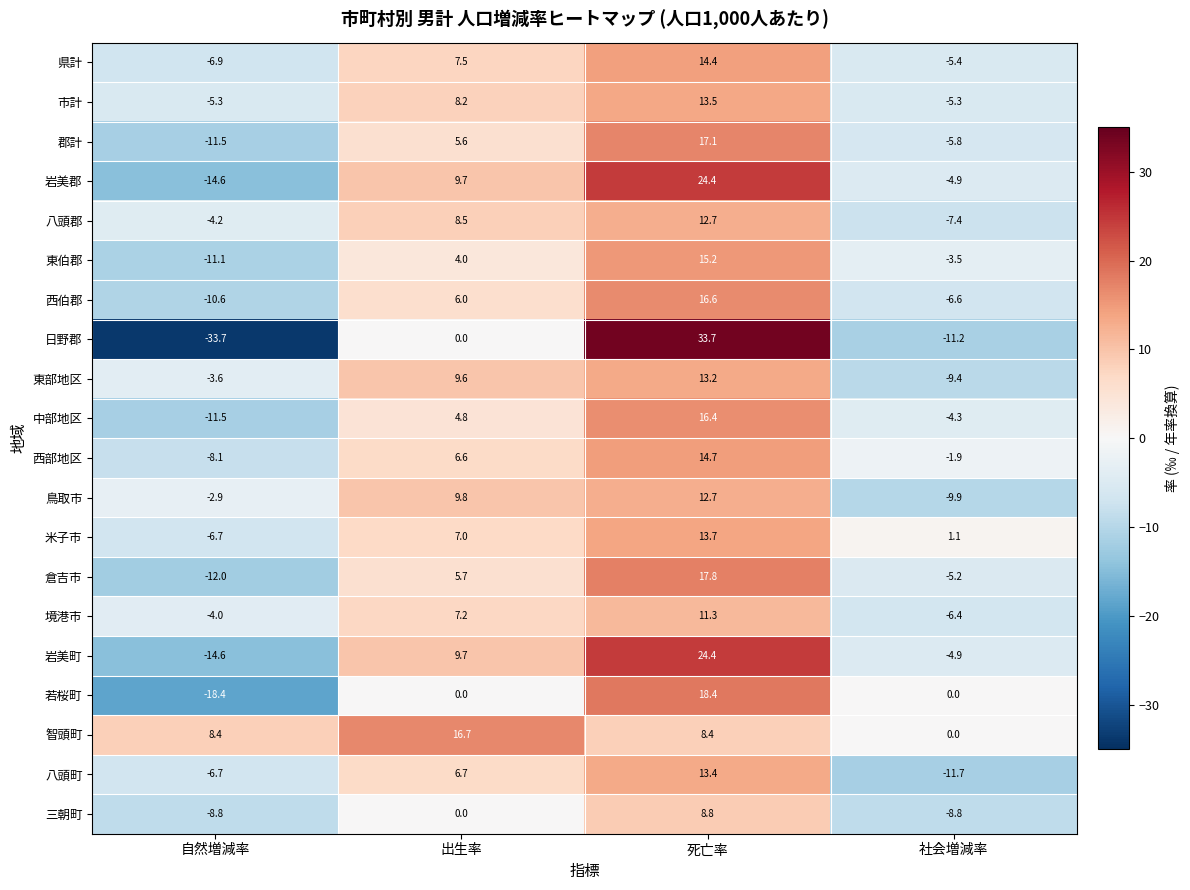

Rank the categories by 八頭郡 value from highest to lowest.

死亡率, 出生率, 自然増減率, 社会増減率